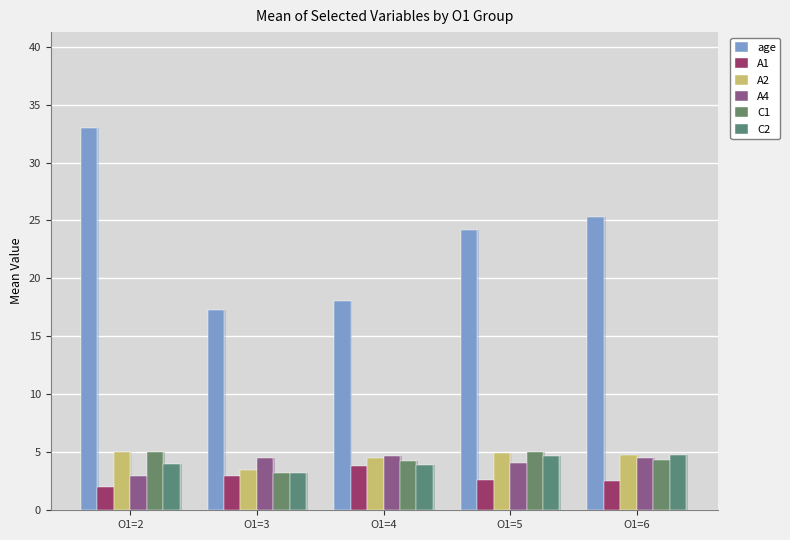

Is it true that A2 equals 2.1 at O1=4?

False